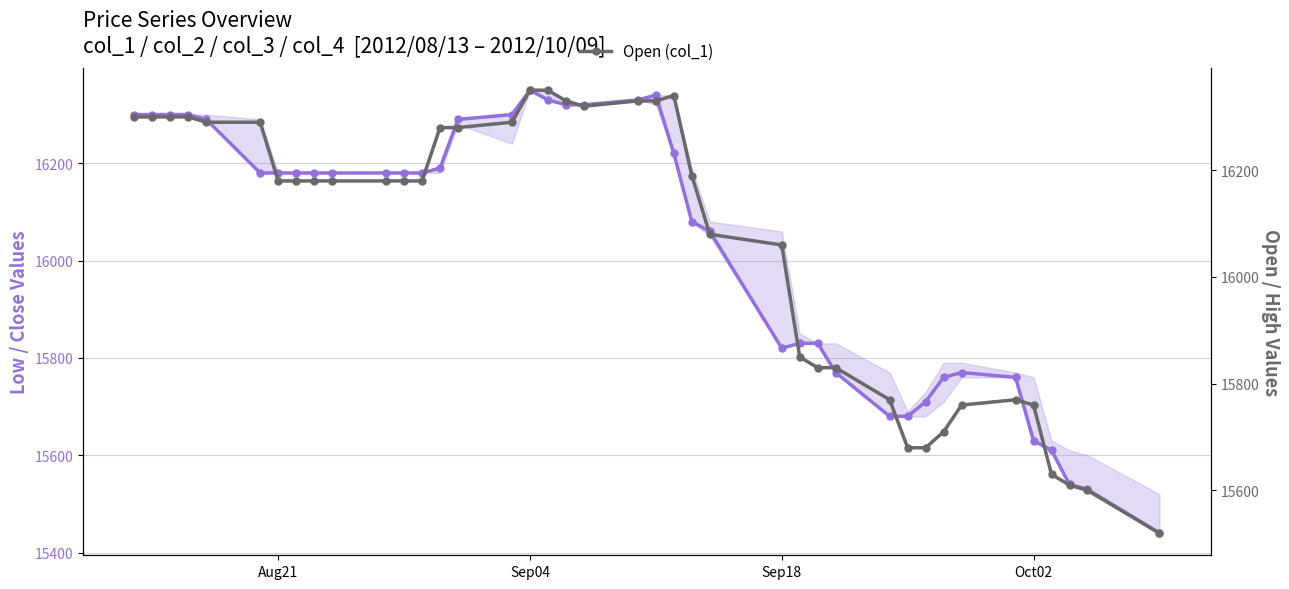

What is the difference between the maximum and second lowest values in the Open (col_1) series?

750